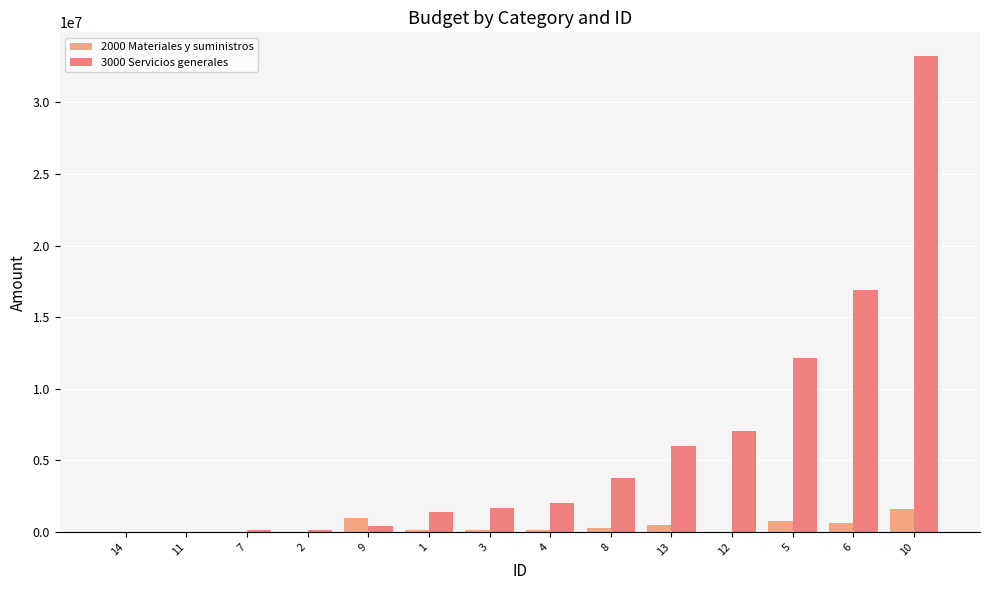

How many distinct data groups are displayed?

2